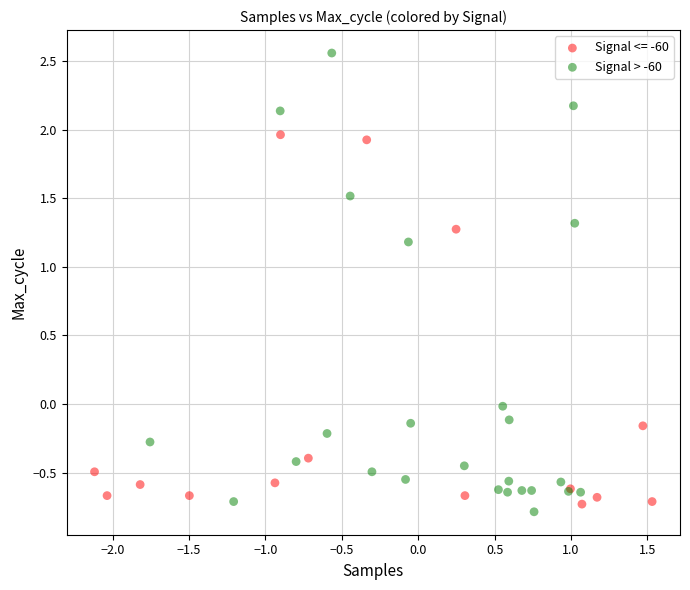

Which series has the widest spread of Y values?

Signal > -60